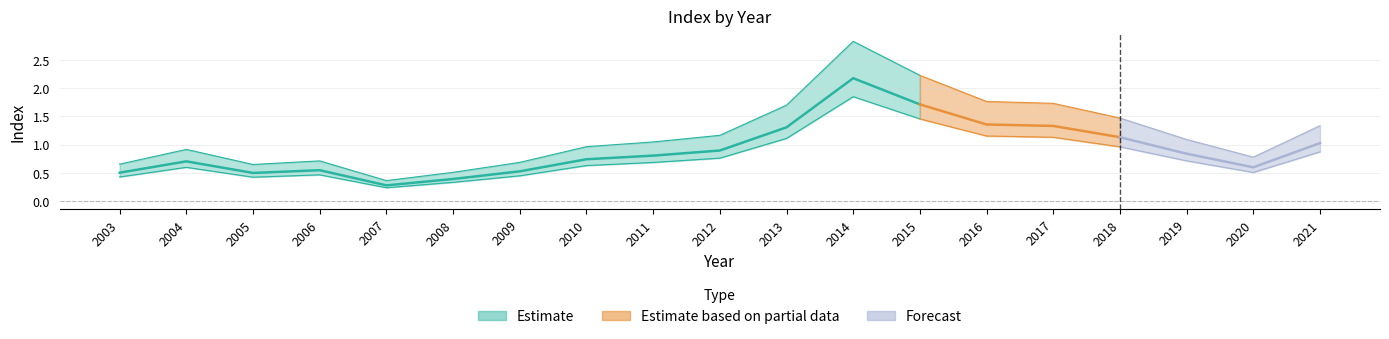

Reading left to right, extract all data points from this chart.

0.5	0.7	0.5	0.5	0.3	0.4	0.5	0.7	0.8	0.9	1.3	2.2	1.7	1.4	1.3	1.1	0.8	0.6	1.0